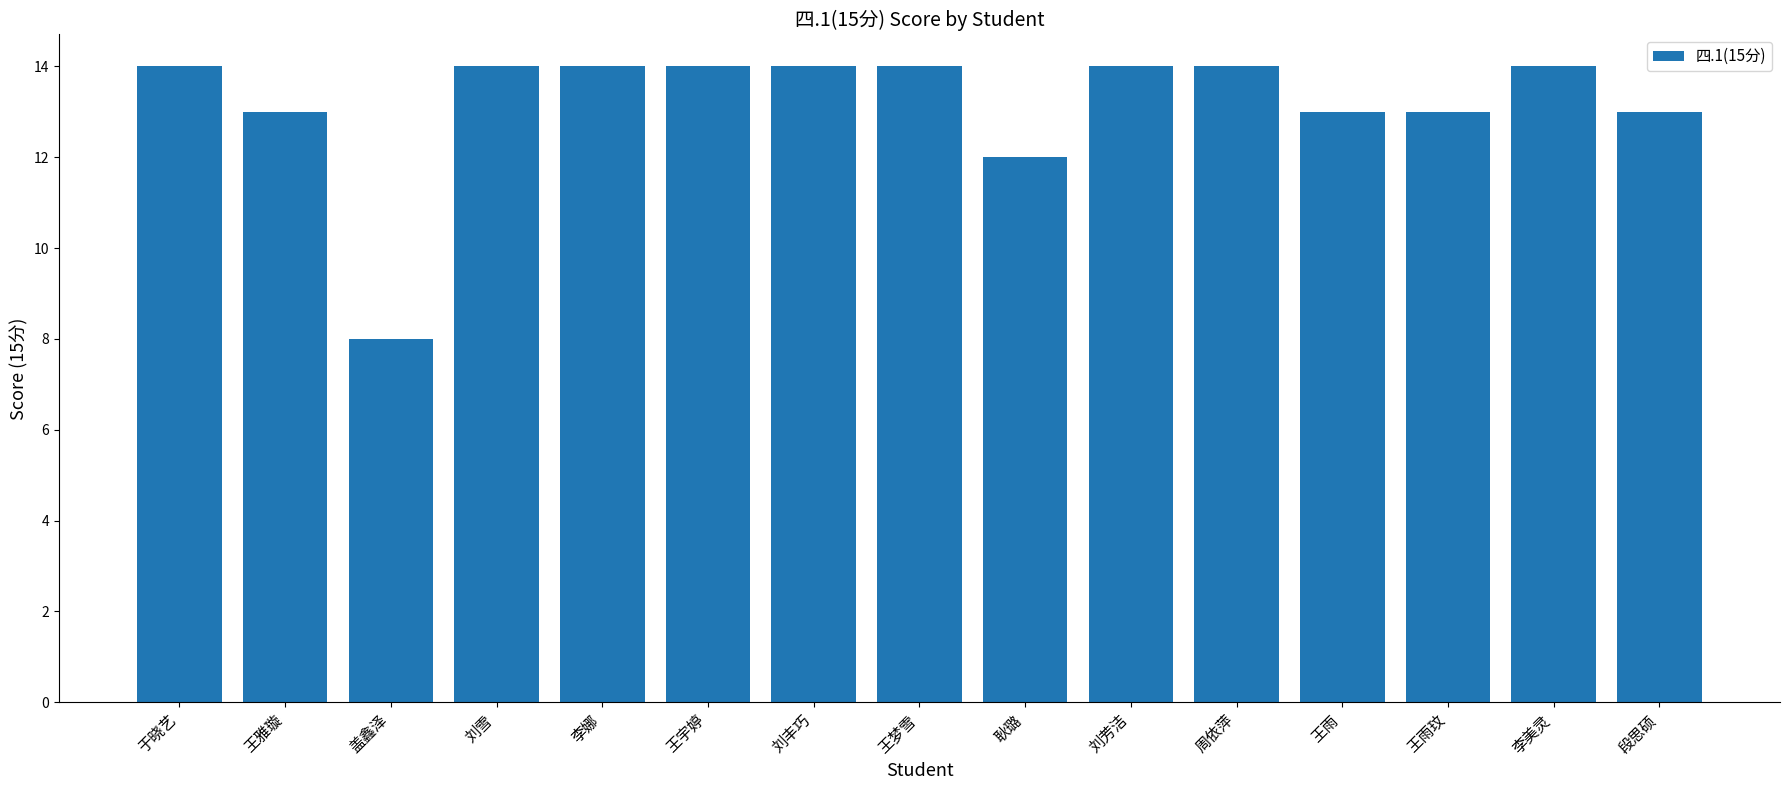

Reading left to right, list all the values displayed in this chart.

14	13	8	14	14	14	14	14	12	14	14	13	13	14	13